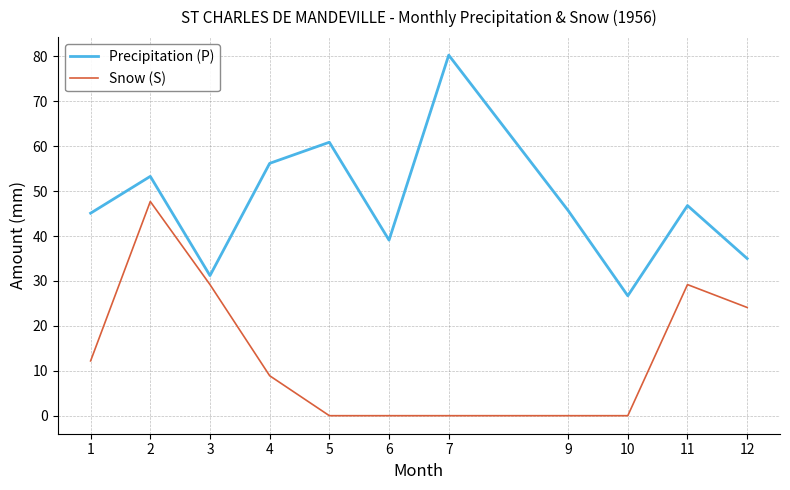

What is the sum of the Precipitation (P) values at 7 and 11?

127.1